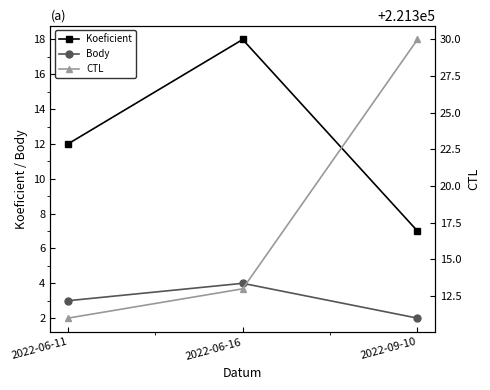

Where is CTL nearest to the value 221320?

2022-06-16